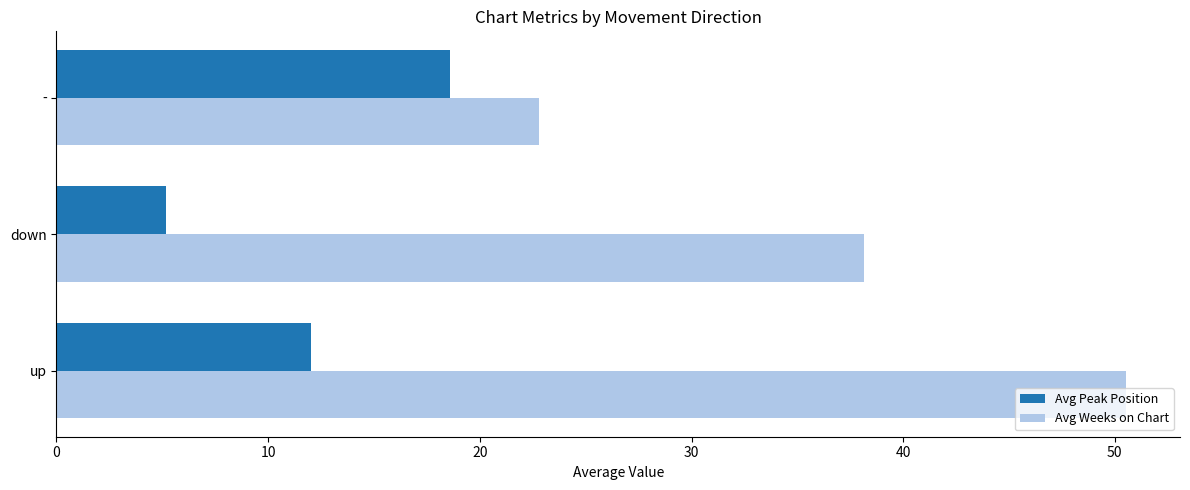

What is the total value across all series at down?

43.3